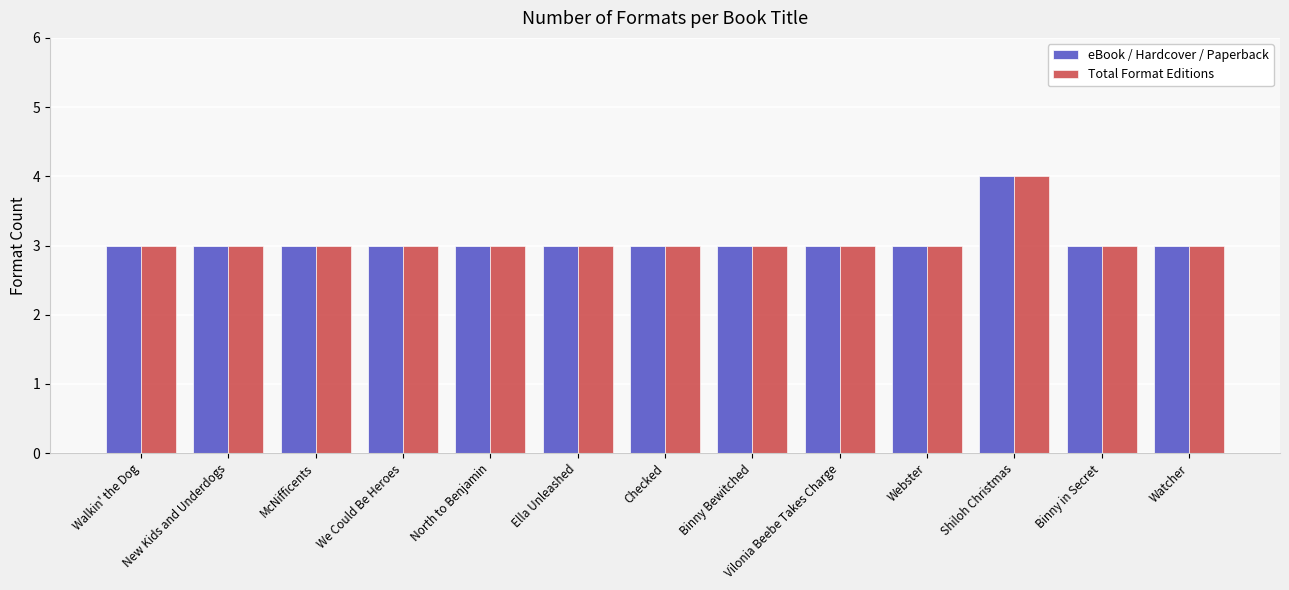

At which category is the sum across all series the highest?

Shiloh Christmas